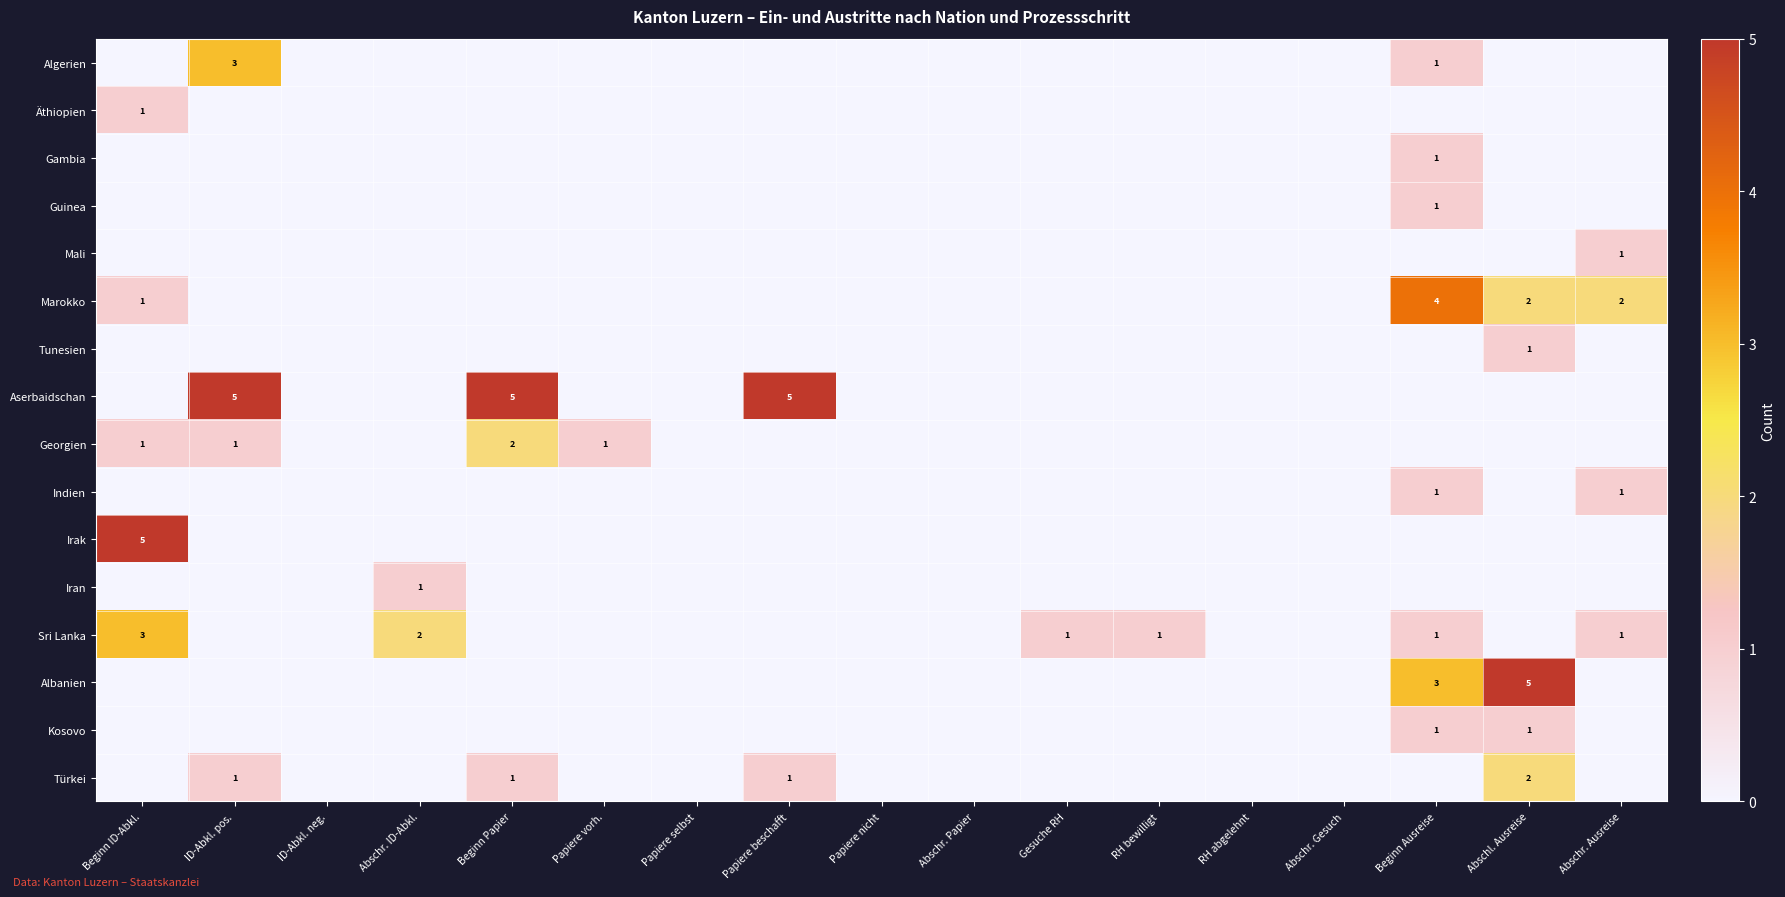

Is it true that Sri Lanka equals 2 at Gesuche RH?

False